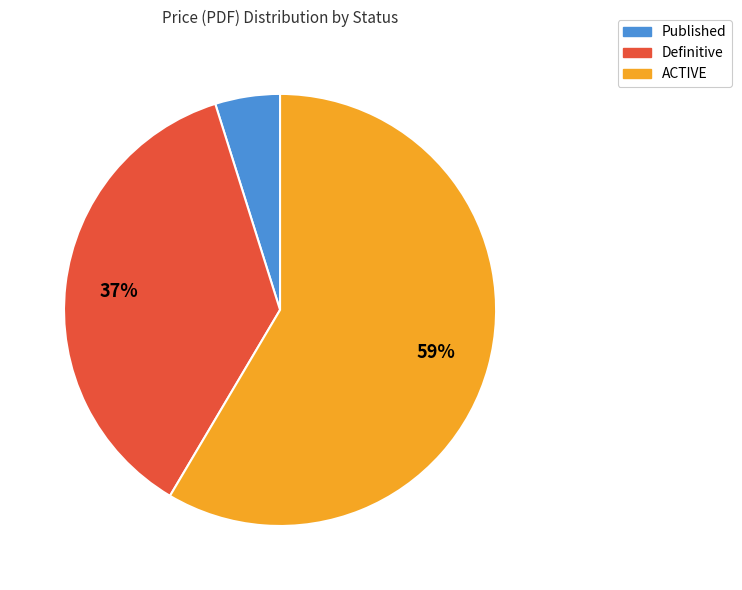

Between ACTIVE and Definitive, which is larger?

ACTIVE